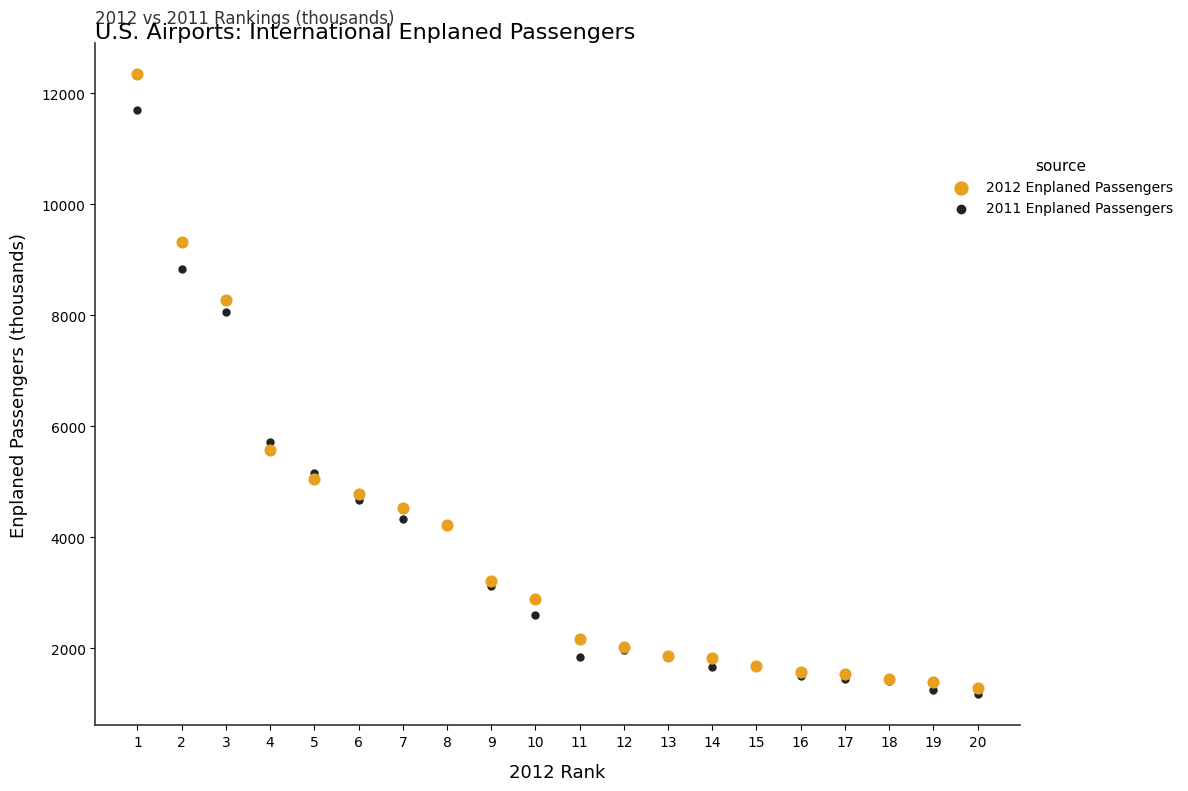

What are all the series names shown in the legend?

2012 Enplaned Passengers, 2011 Enplaned Passengers